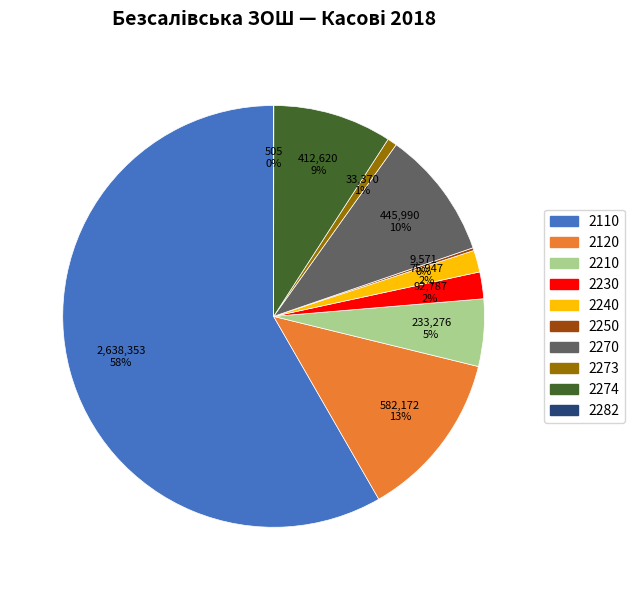

To the nearest percent, what is the average slice percentage?

10%